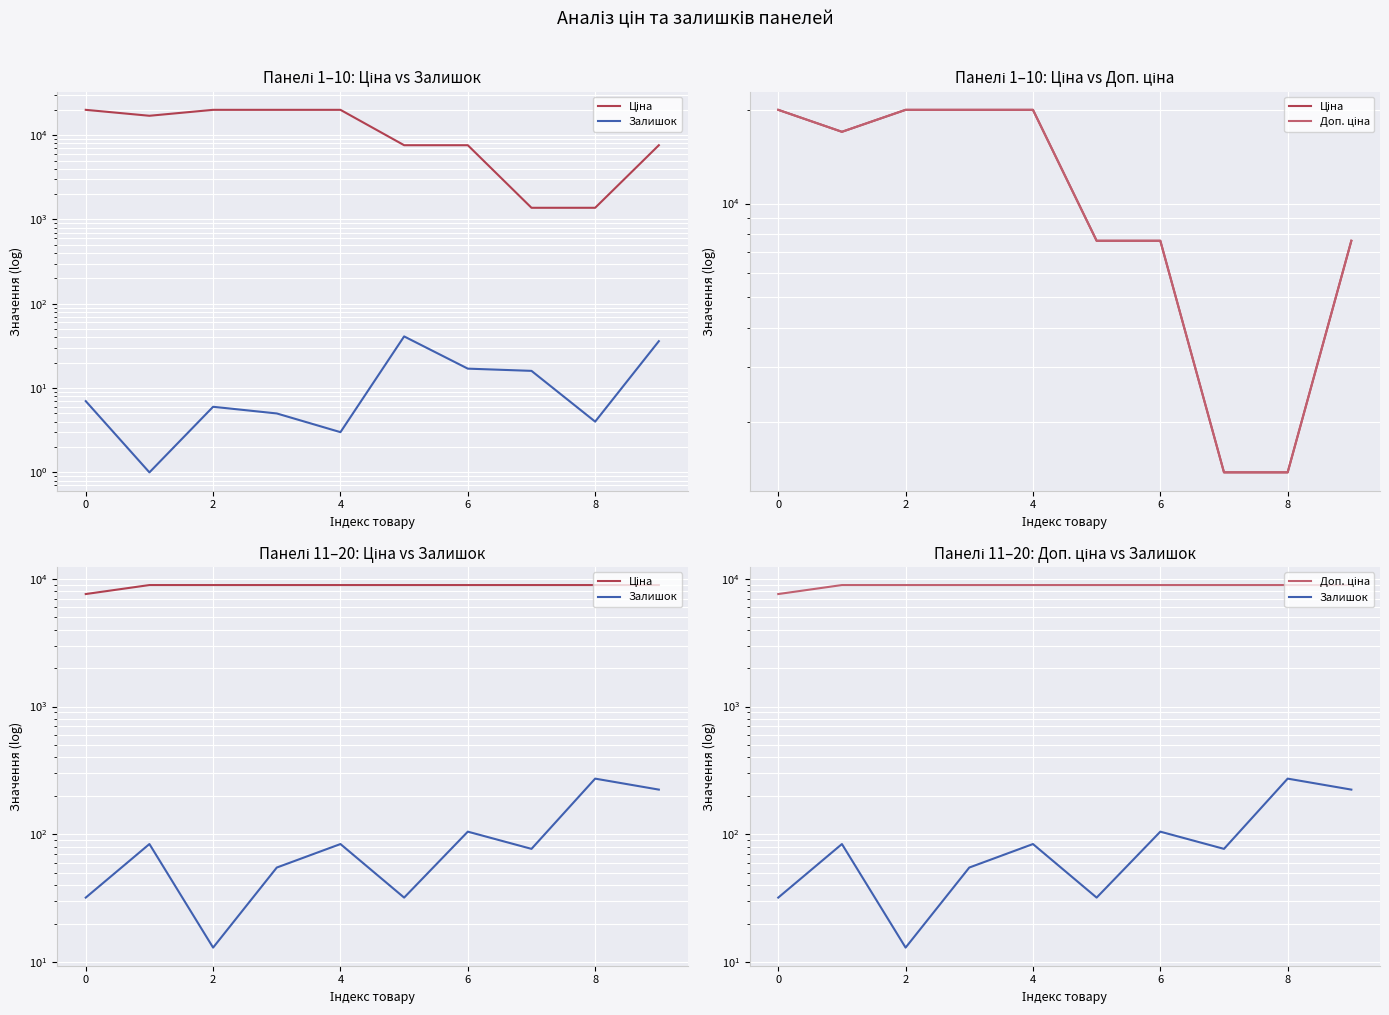

True or false: Ціна has more than 0 interior local peaks.

False